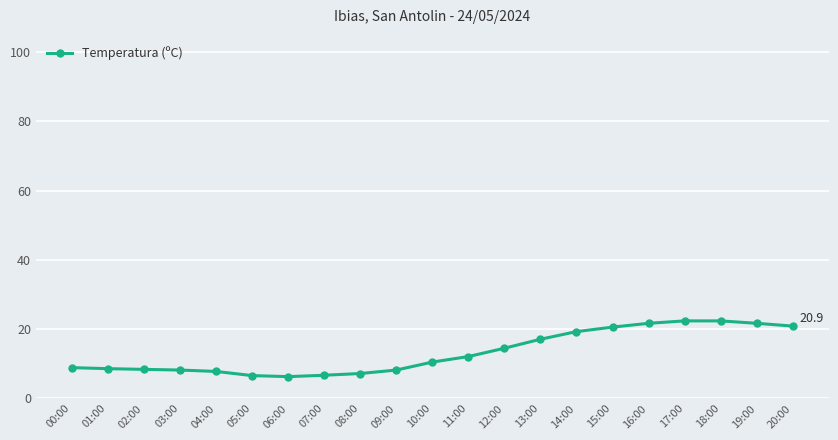

What is the sum of all values?

280.1